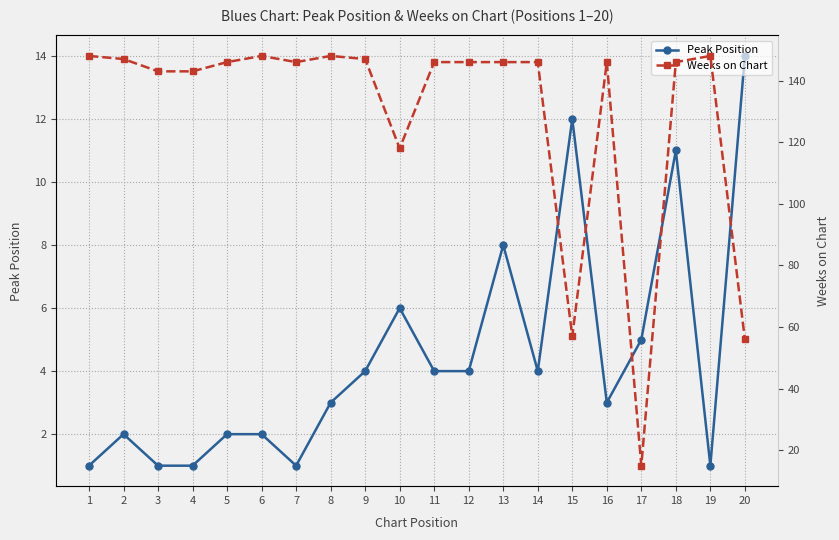

List the labels in order of Peak Position value, smallest first.

1, 3, 4, 7, 19, 2, 5, 6, 8, 16, 9, 11, 12, 14, 17, 10, 13, 18, 15, 20